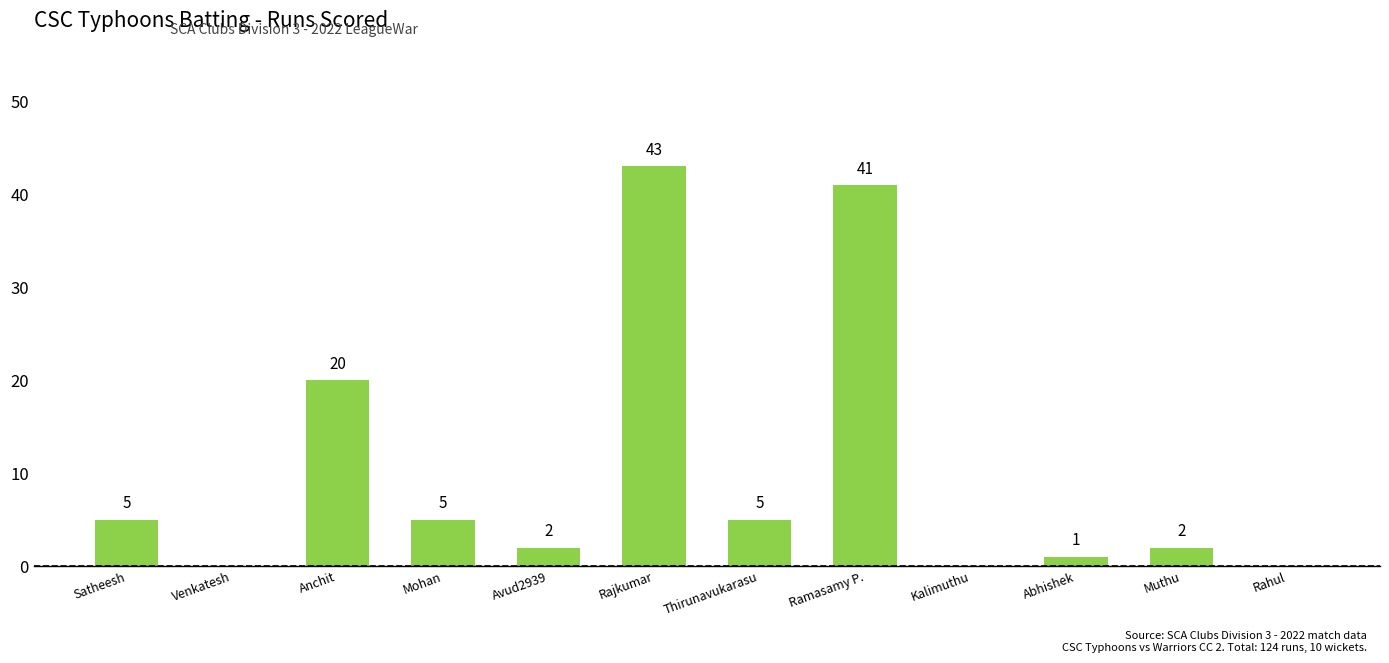

Which category has the highest value across all series?

Rajkumar